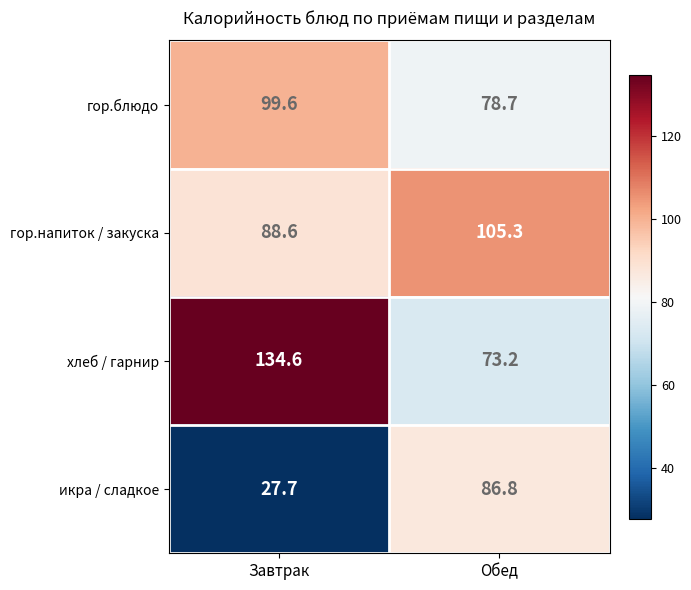

Which category has the highest value across all series?

Завтрак